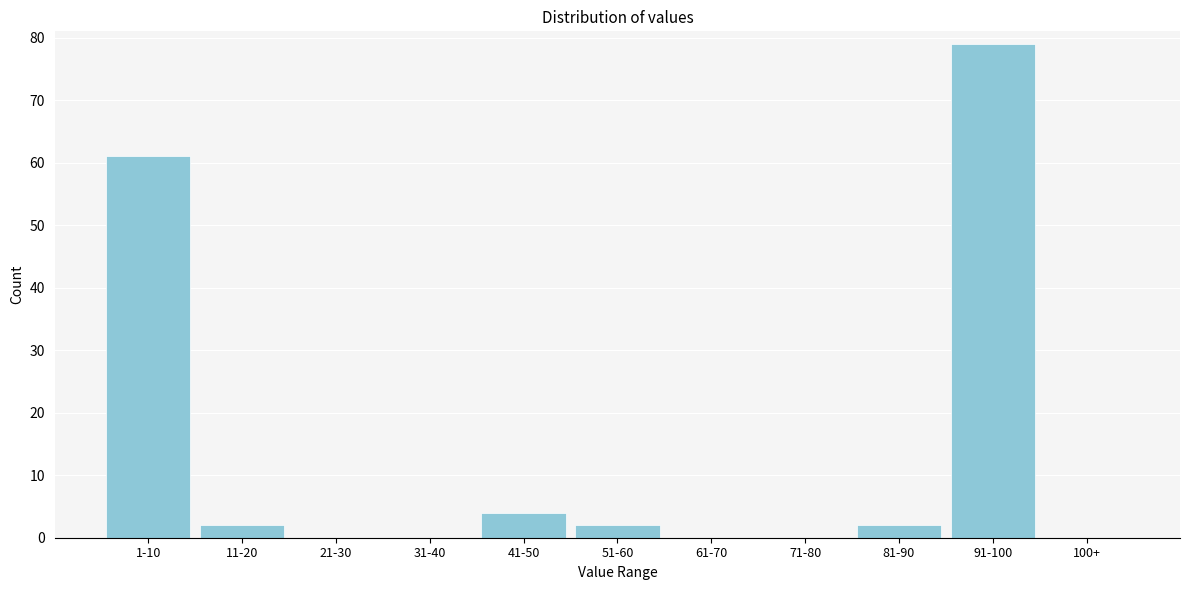

Reading left to right, extract all data points from this chart.

1-10=61	11-20=2	21-30=0	31-40=0	41-50=4	51-60=2	61-70=0	71-80=0	81-90=2	91-100=79	100+=0